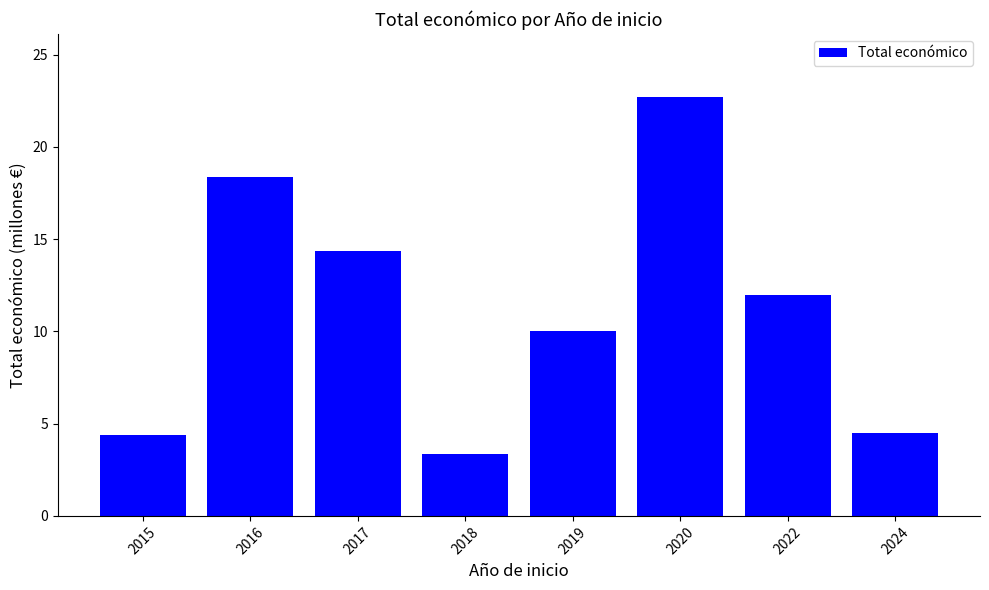

Which category has the lowest value across all series?

2018